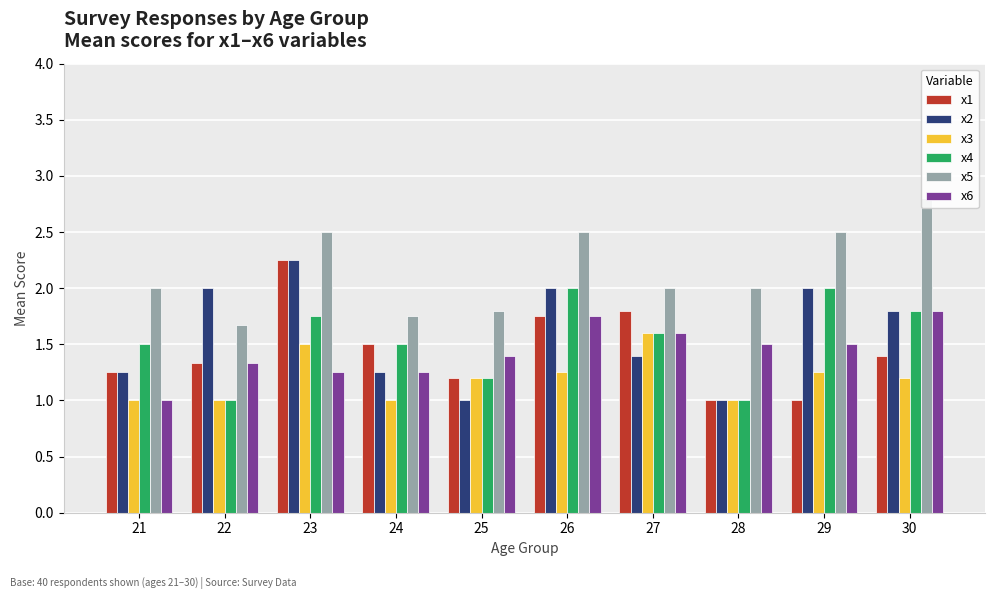

At how many categories does at least one series exceed 1?

10